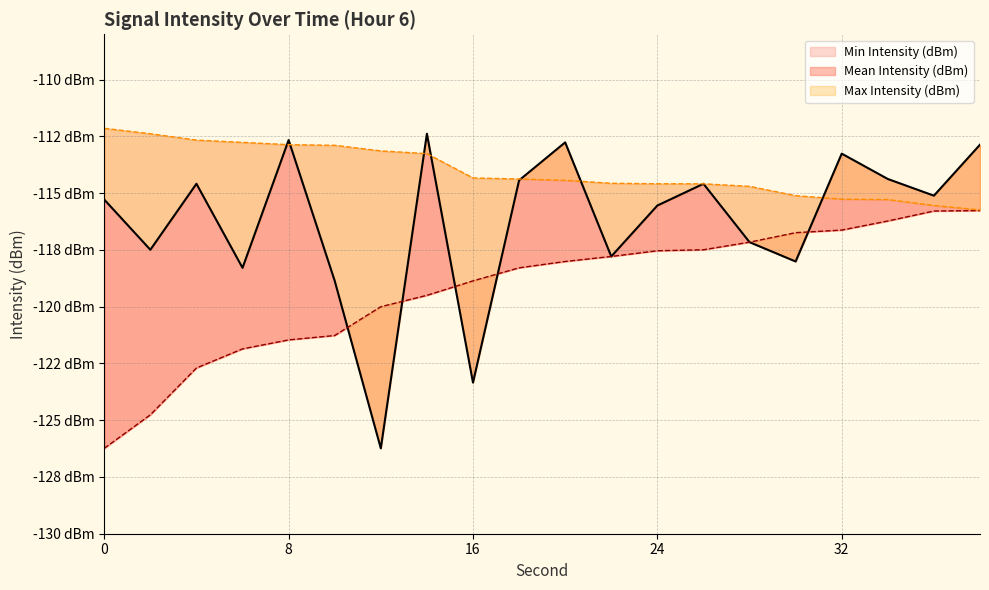

At how many categories does at least one series exceed -115?

18